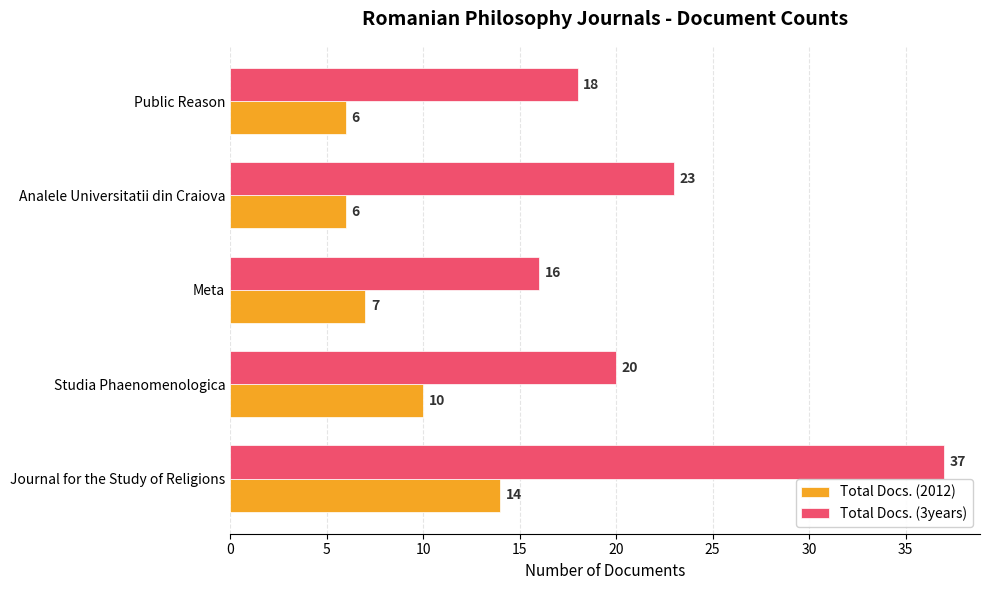

Which series has the largest total across all categories?

Total Docs. (3years)